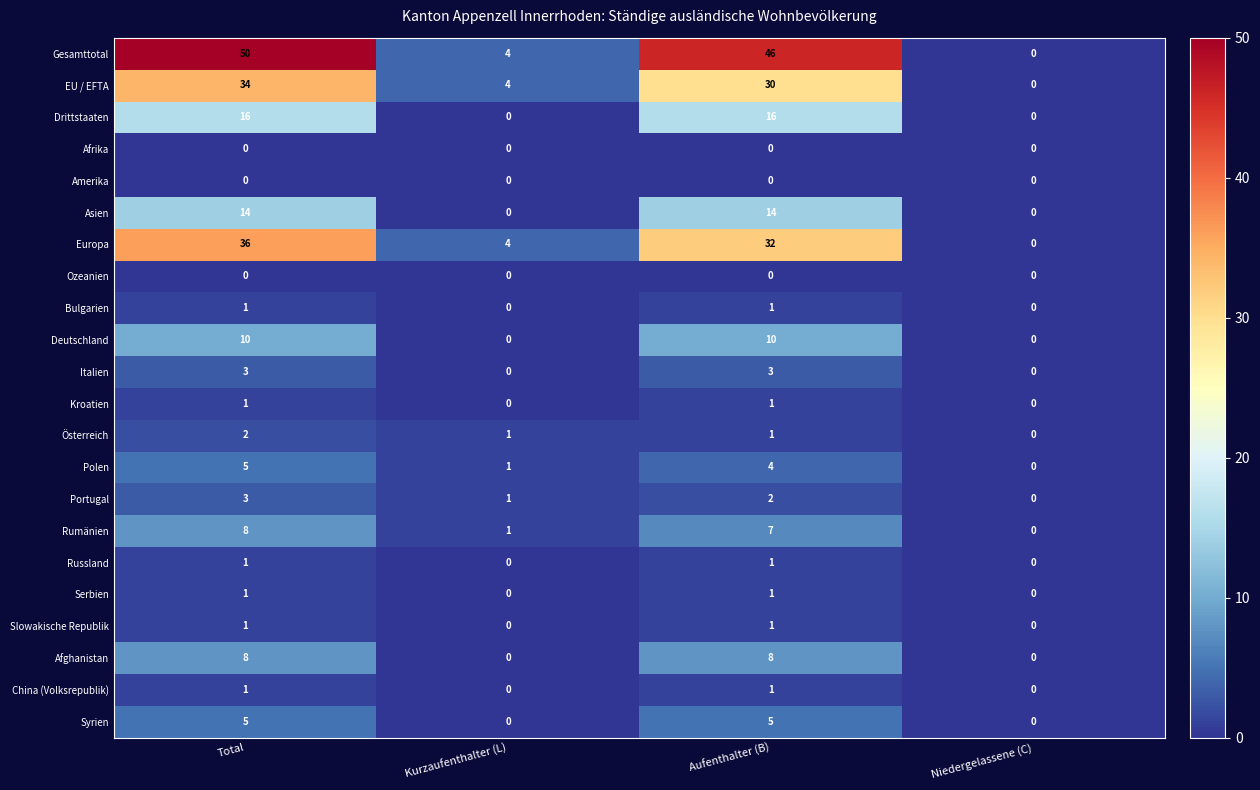

At which category is the sum across all series the highest?

Total